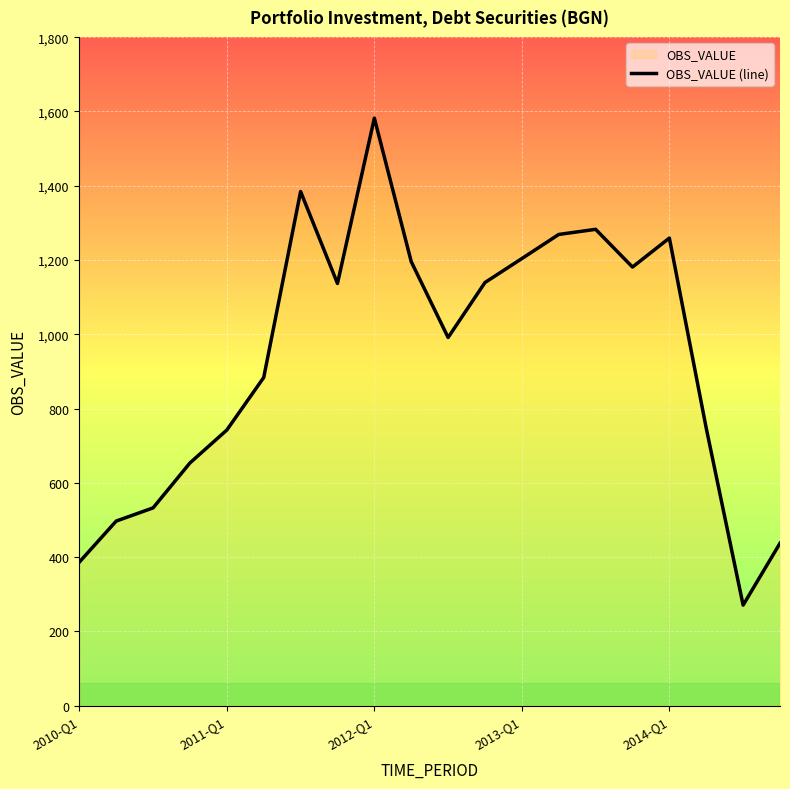

The value at 19 is 757.6. True or false?

False